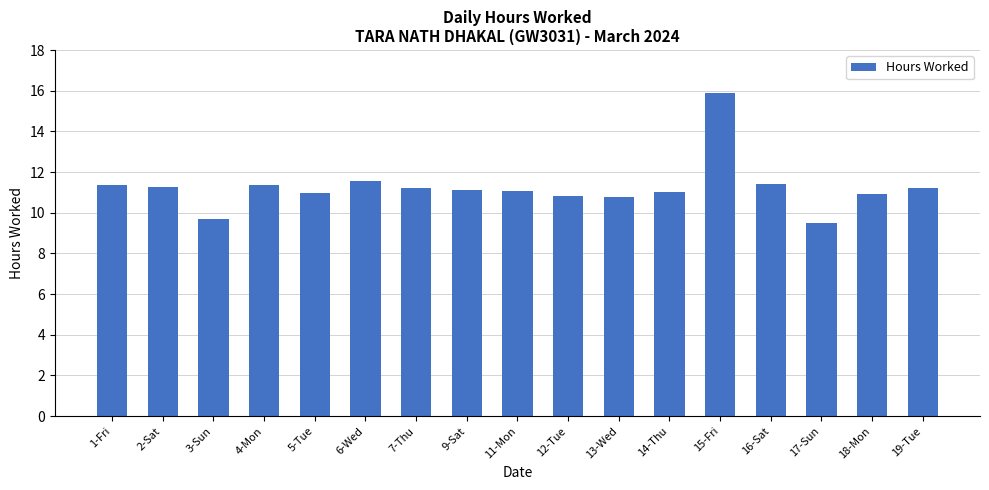

What is the sum of all values?

191.1